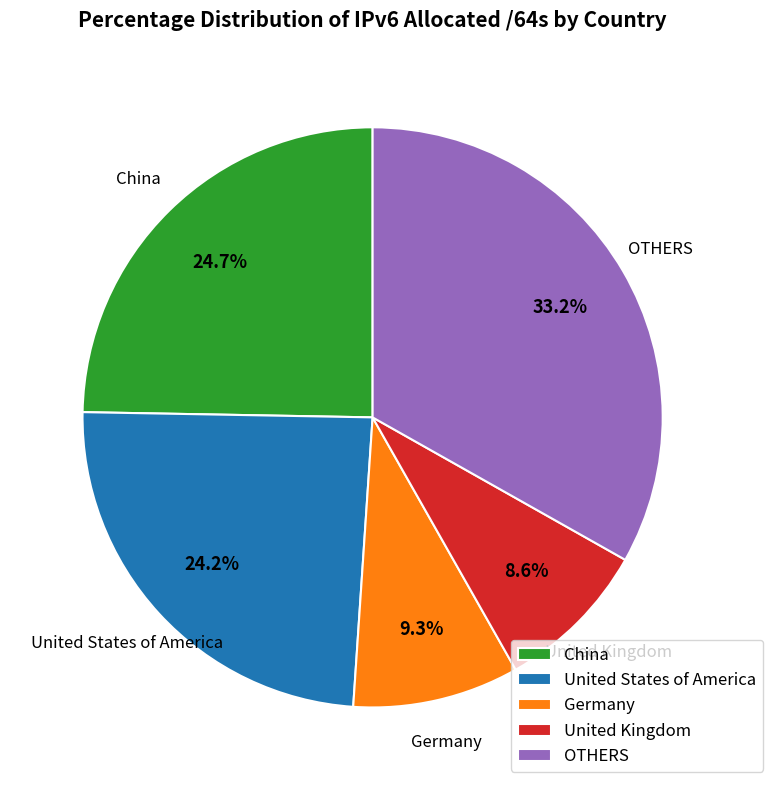

Which slice is the largest?

OTHERS